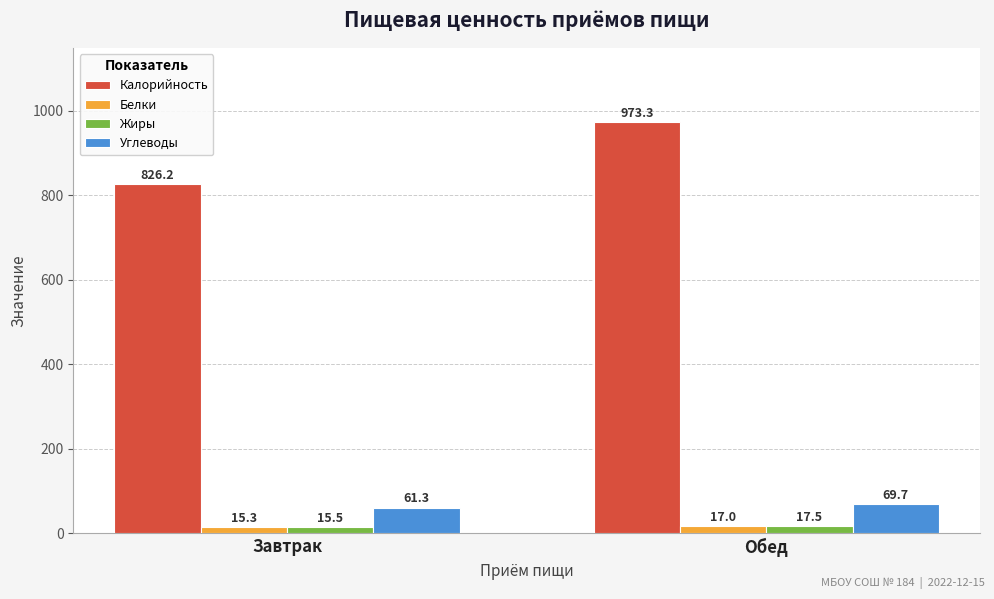

How many series are shown in this chart?

4